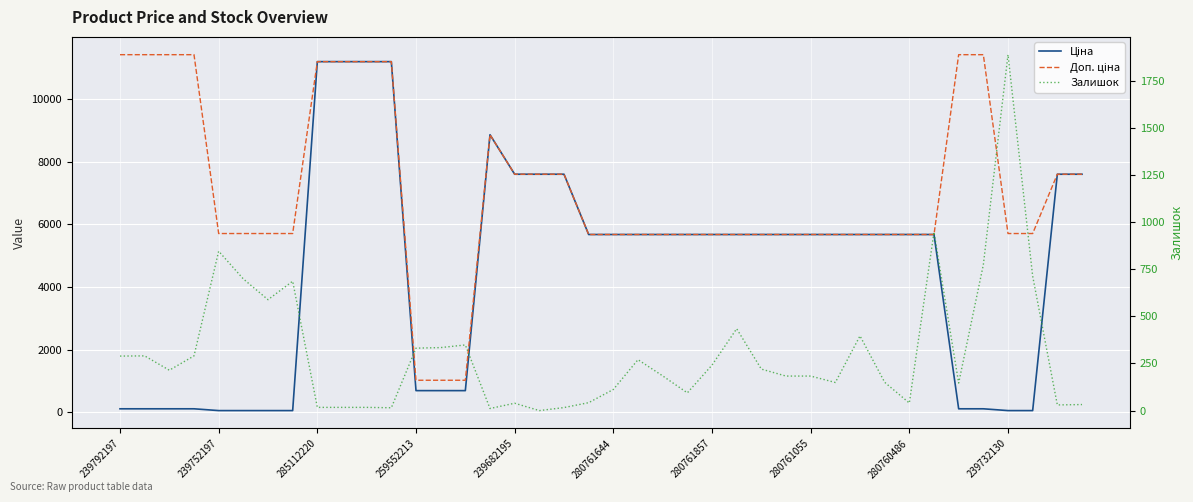

Which label corresponds to the largest value in the chart?

239792197